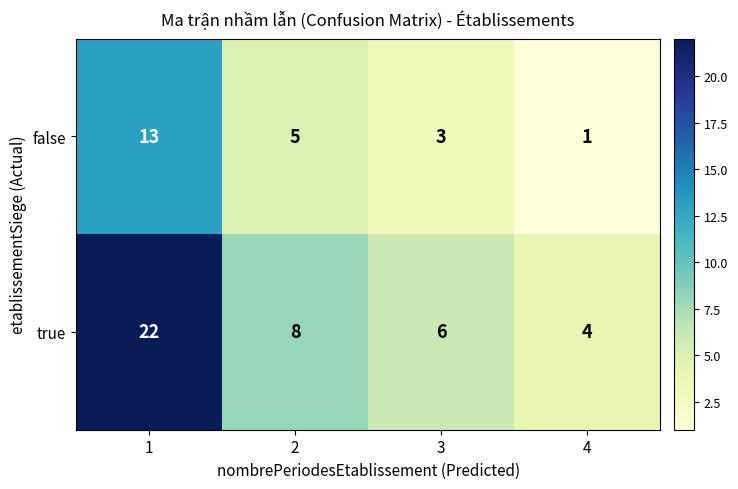

What is the difference between the true values at 4 and 2?

4